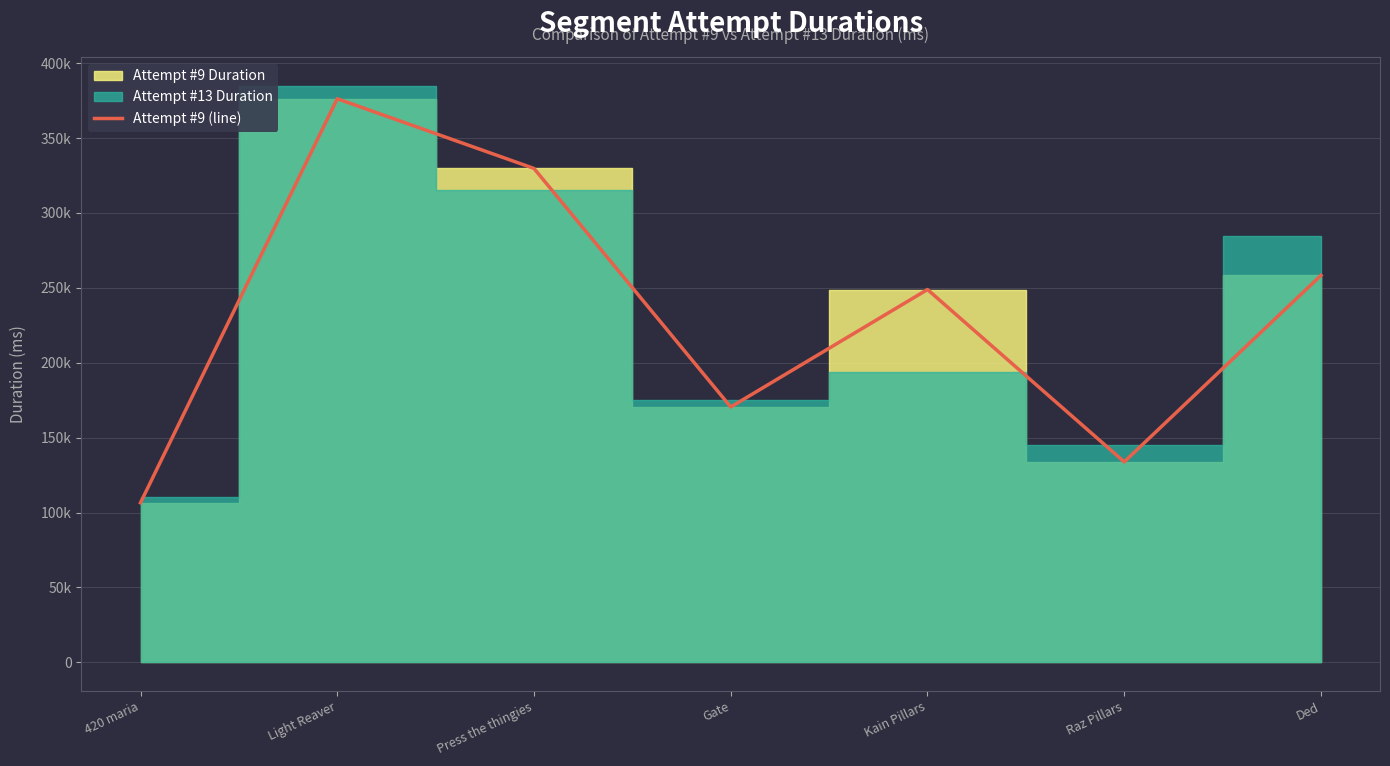

At which category does the data reach its first local valley?

Gate